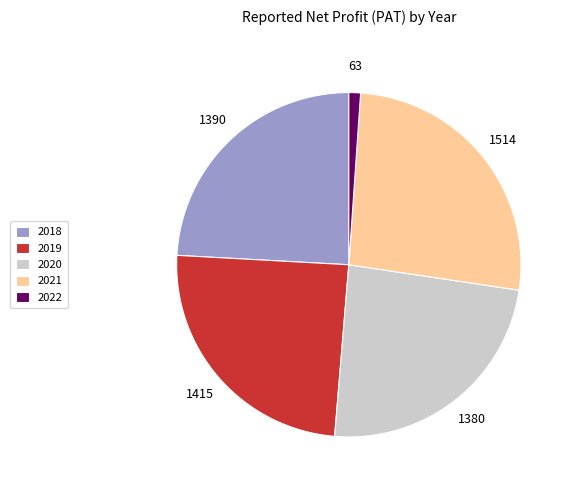

What is the ratio of the value at 2021 to the value at 2020?

1.1